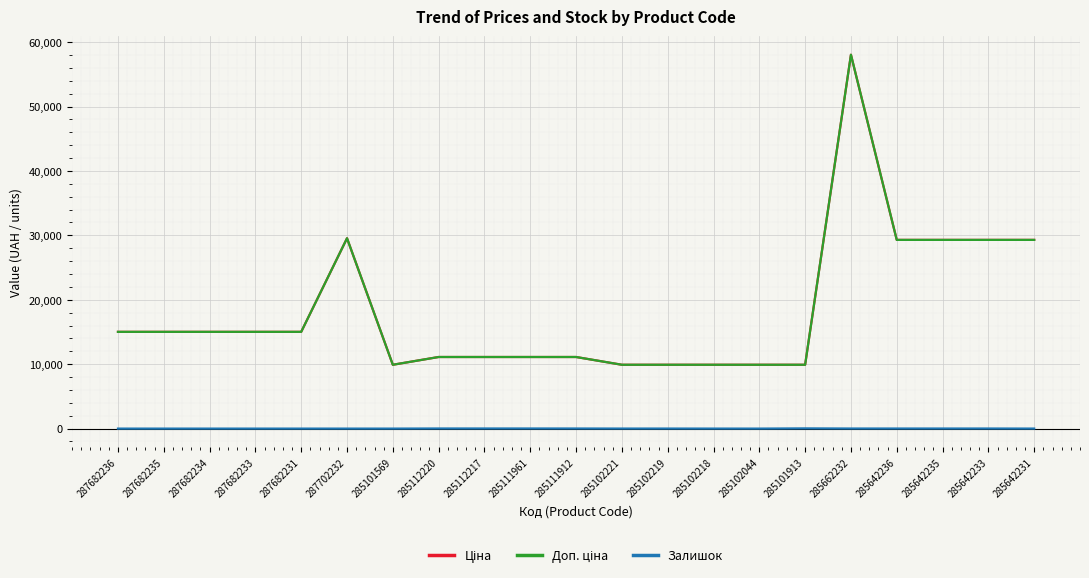

Does the chart have visible grid lines?

Yes